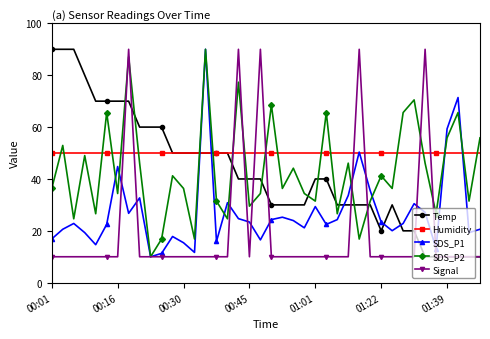

True or false: SDS_P2 has more than 2 interior local peaks.

True